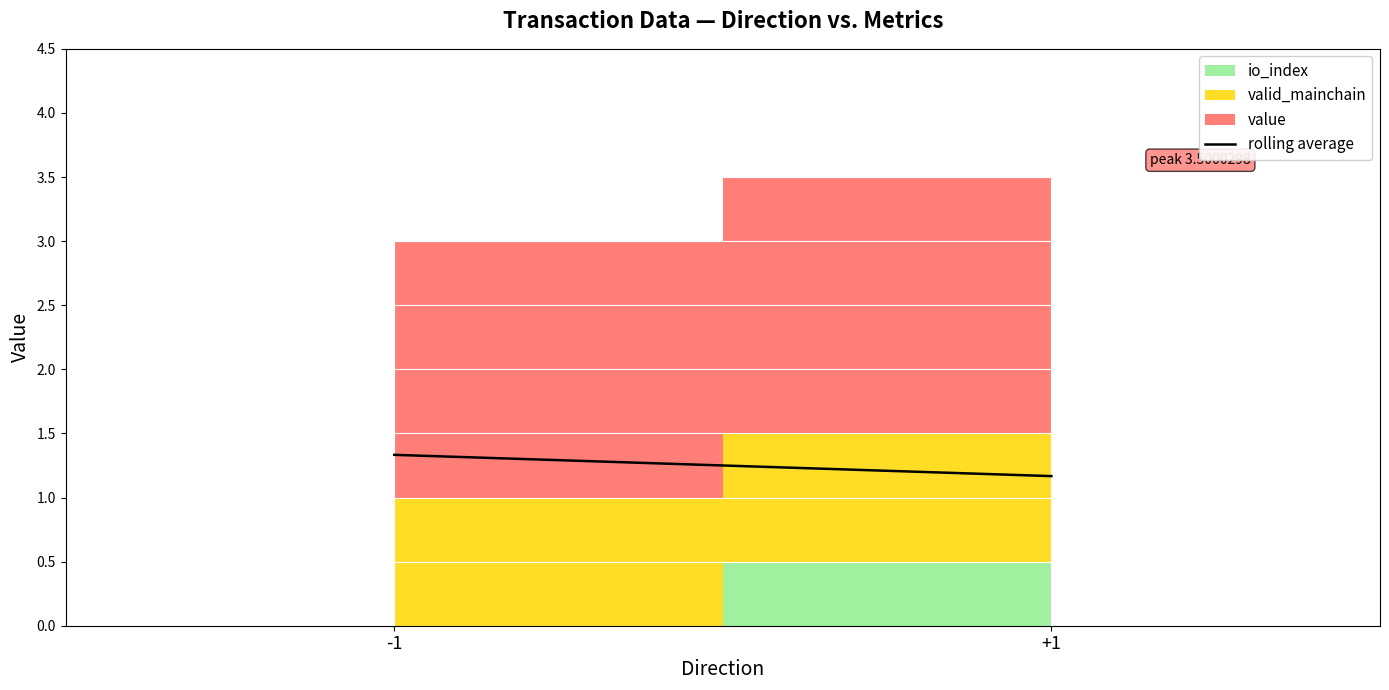

What is the difference between the values at +1 and -1?

0.2